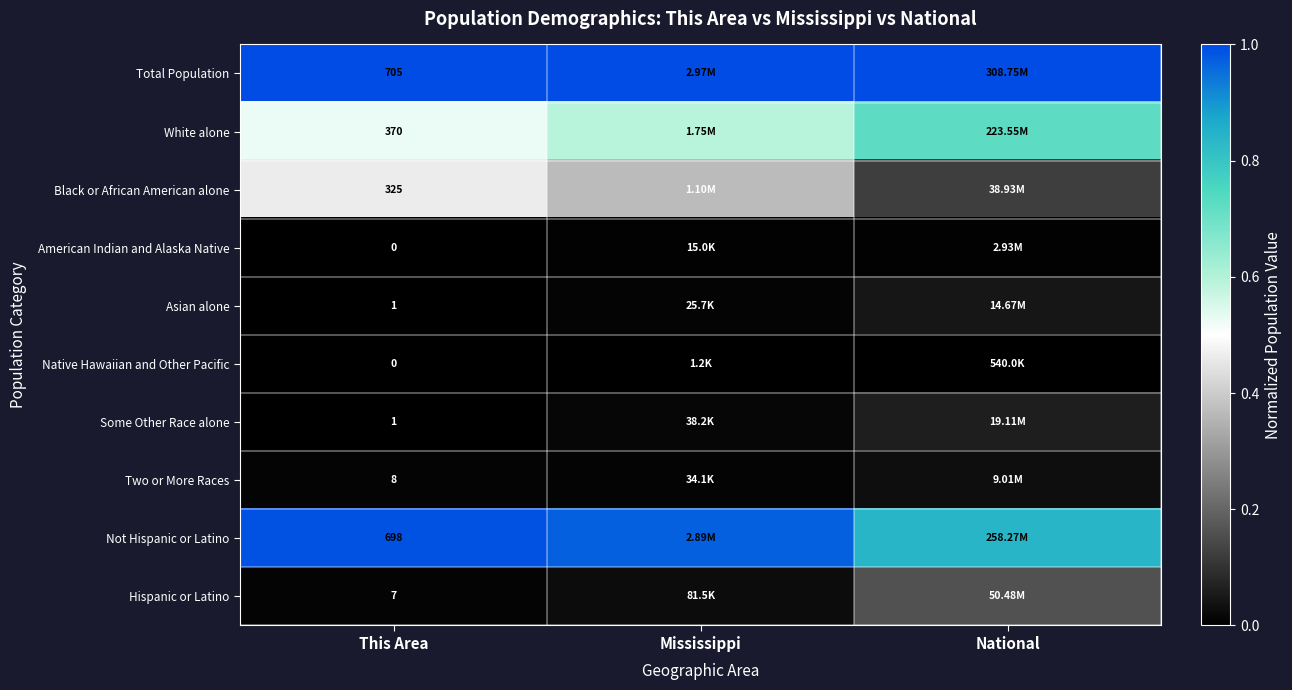

At which category is the sum across all series the highest?

This Area